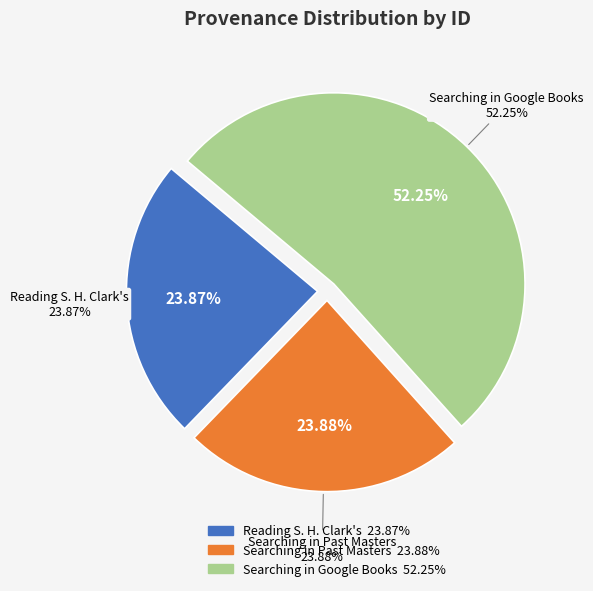

Do Reading S. H. Clark's and Searching in Google Books together represent more than half of the pie?

Yes